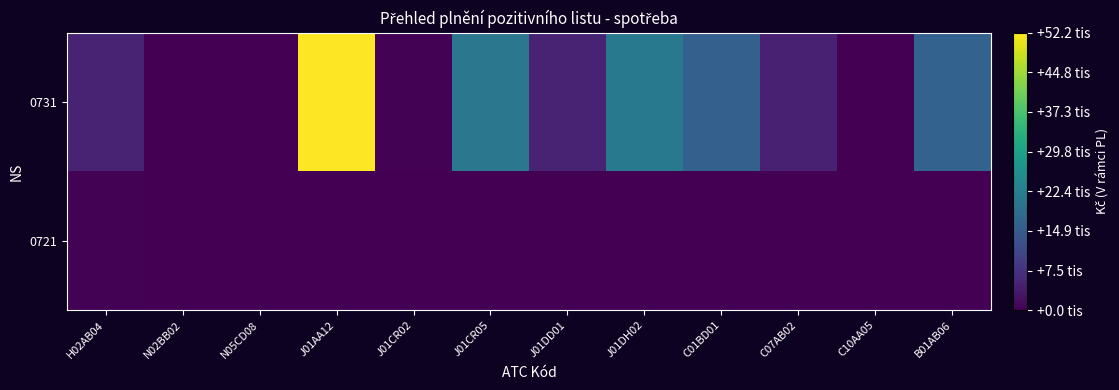

Which series changed the most between N05CD08 and C07AB02?

0731